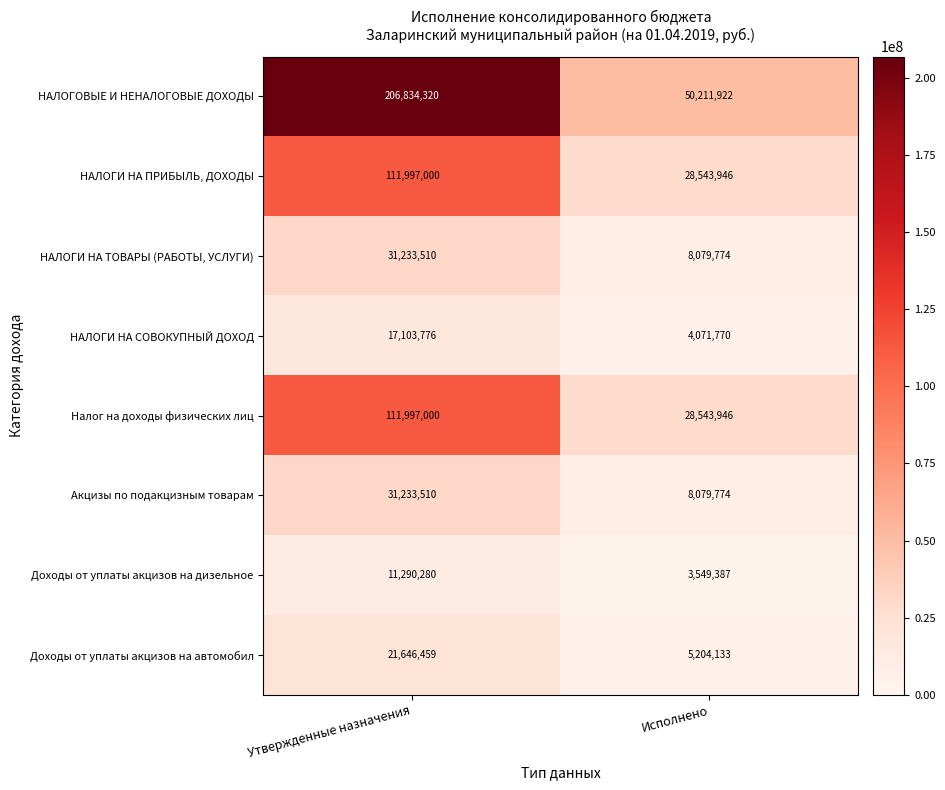

Reading right to left, what are all the values shown in this chart?

НАЛОГОВЫЕ И НЕНАЛОГОВЫЕ ДОХОДЫ: 50211922	206834320
НАЛОГИ НА ПРИБЫЛЬ, ДОХОДЫ: 28543946	111997000
НАЛОГИ НА ТОВАРЫ (РАБОТЫ, УСЛУГИ): 8079774	31233510
НАЛОГИ НА СОВОКУПНЫЙ ДОХОД: 4071770	17103776
Налог на доходы физических лиц: 28543946	111997000
Акцизы по подакцизным товарам: 8079774	31233510
Доходы от уплаты акцизов на дизельное: 3549387	11290280
Доходы от уплаты акцизов на автомобил: 5204133	21646459